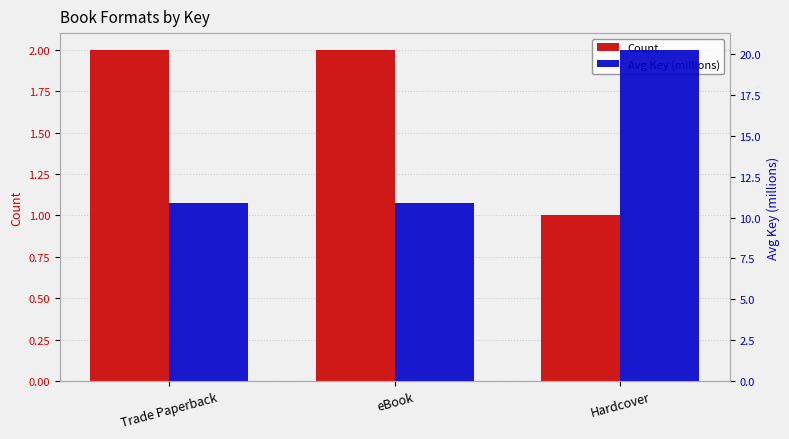

Is the value of Avg Key (millions) at Trade Paperback greater than the value of Count at Hardcover?

Yes